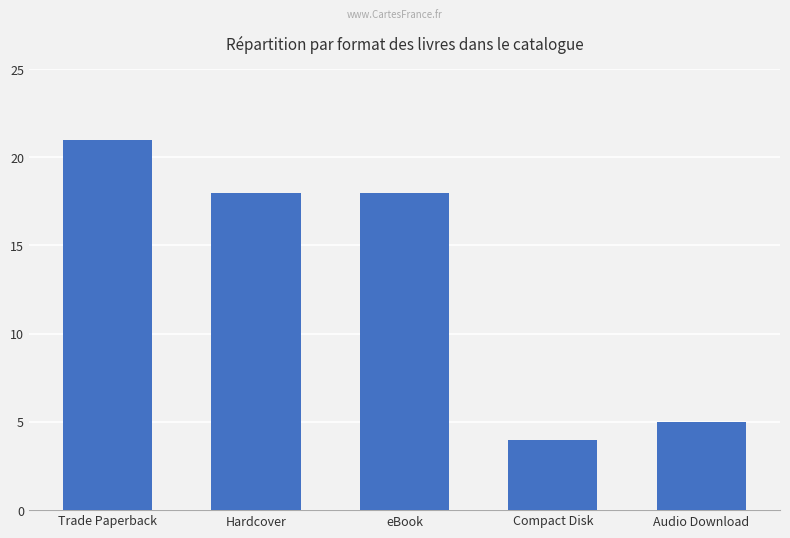

What is the label of the 3rd bar from the right?

eBook